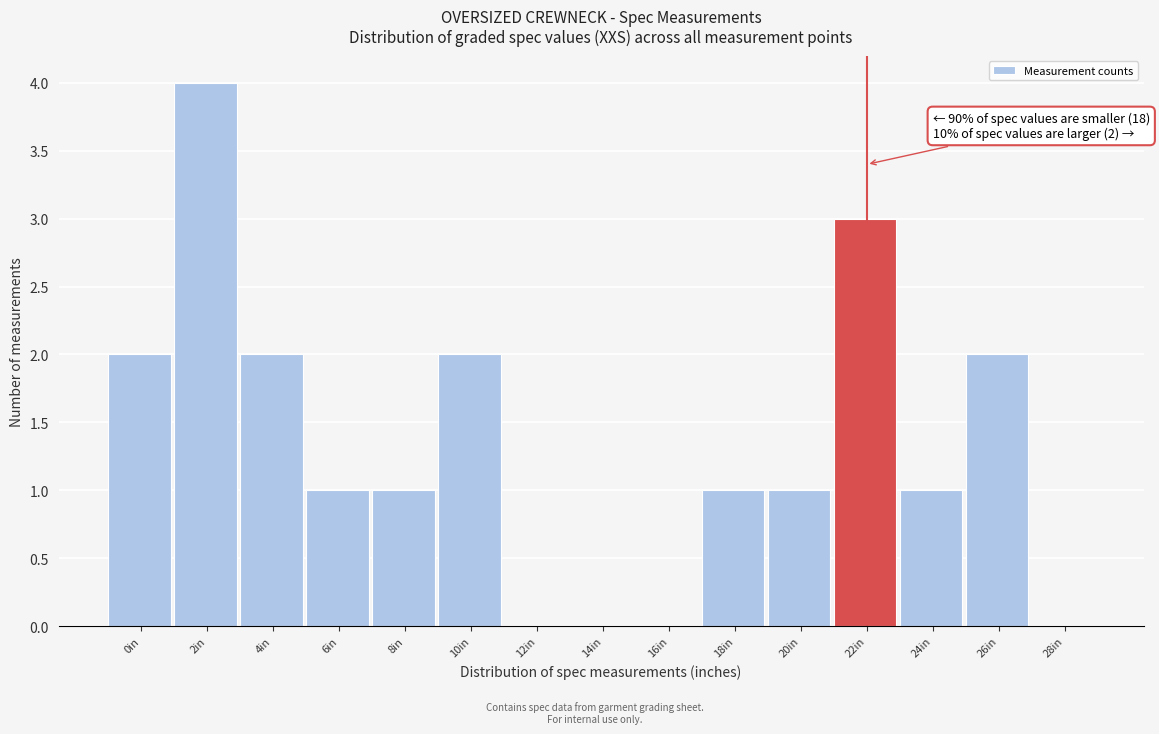

Reading left to right, extract all data points from this chart.

0in=2	2in=4	4in=2	6in=1	8in=1	10in=2	12in=0	14in=0	16in=0	18in=1	20in=1	22in=3	24in=1	26in=2	28in=0